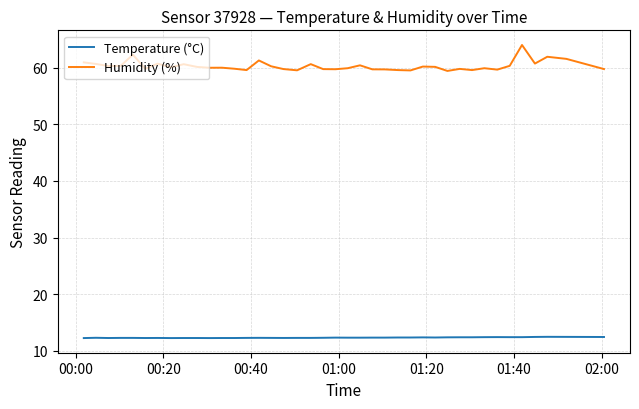

Which series has the widest spread of values?

Humidity (%)